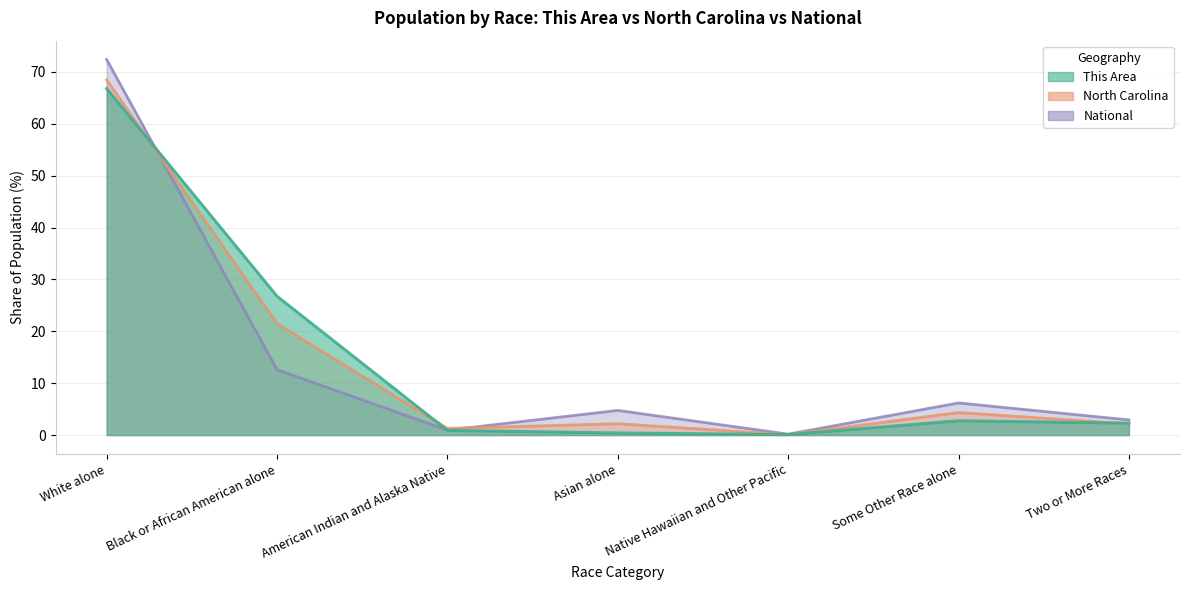

List the series in order of their peak value, lowest first.

This Area, North Carolina, National